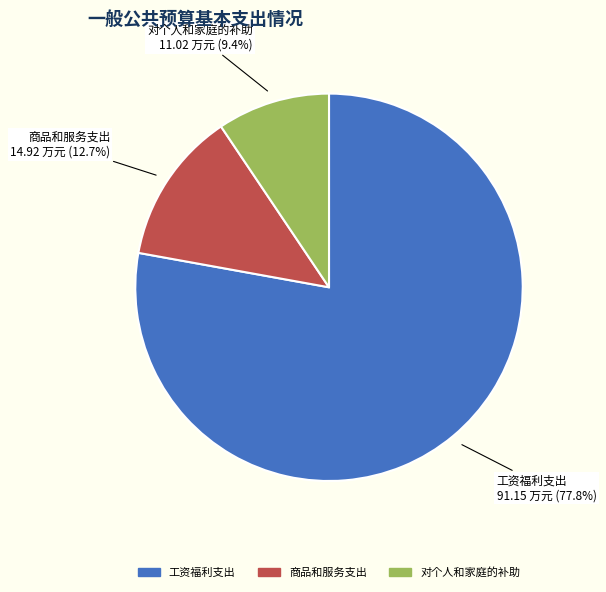

What is the total percentage of 对个人和家庭的补助 and 工资福利支出?

87.3%